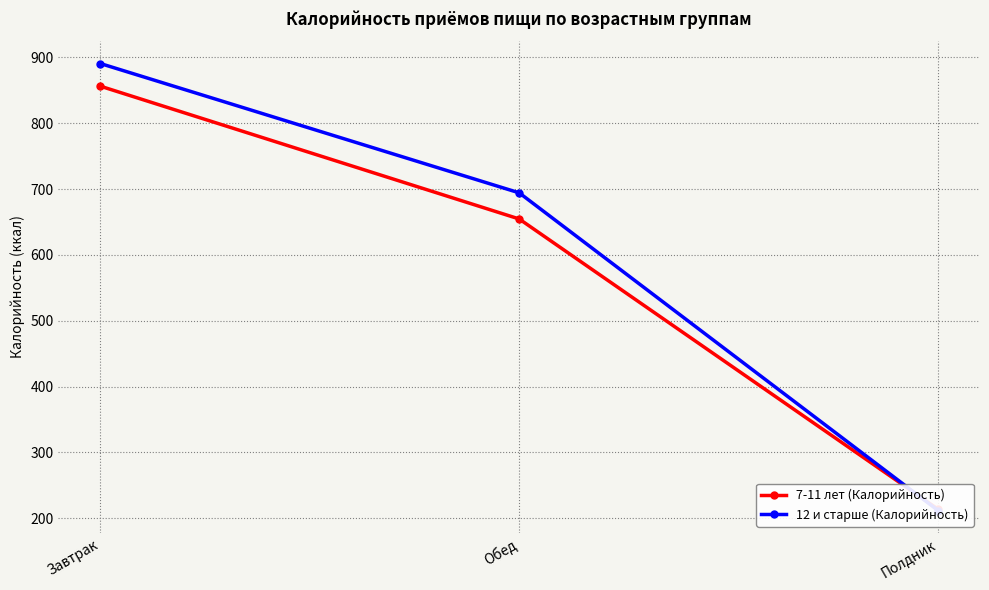

Is the value of 12 и старше (Калорийность) at Обед greater than the value of 7-11 лет (Калорийность) at Обед?

Yes